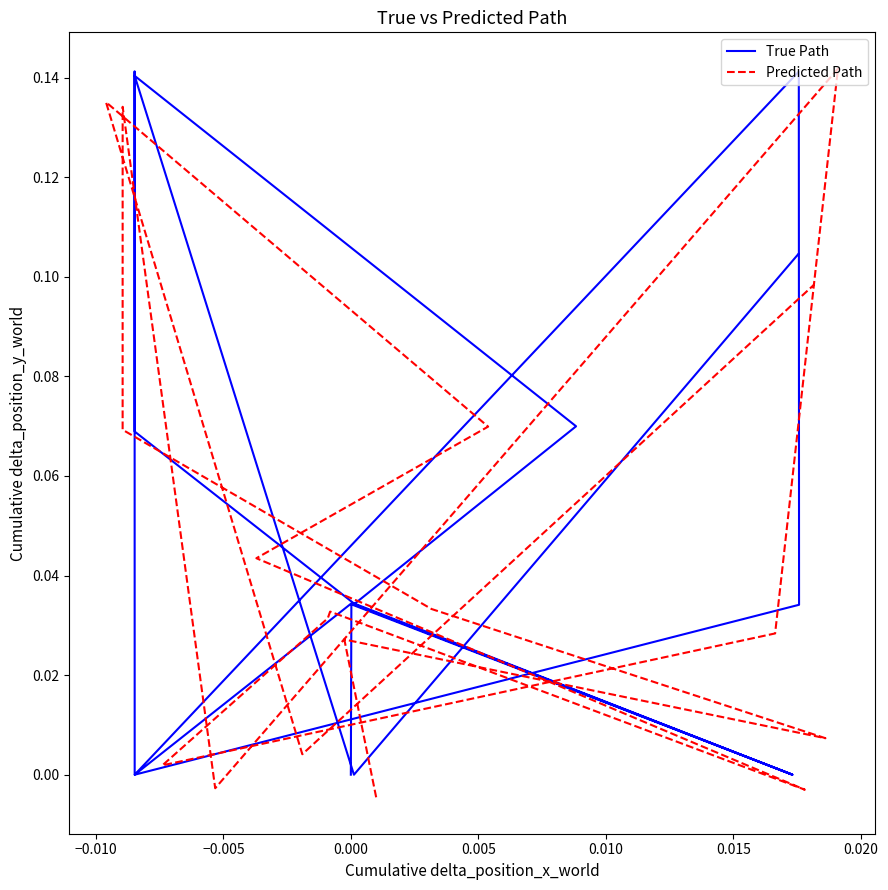

True or false: True Path has a value of 0.1 at 11.

False